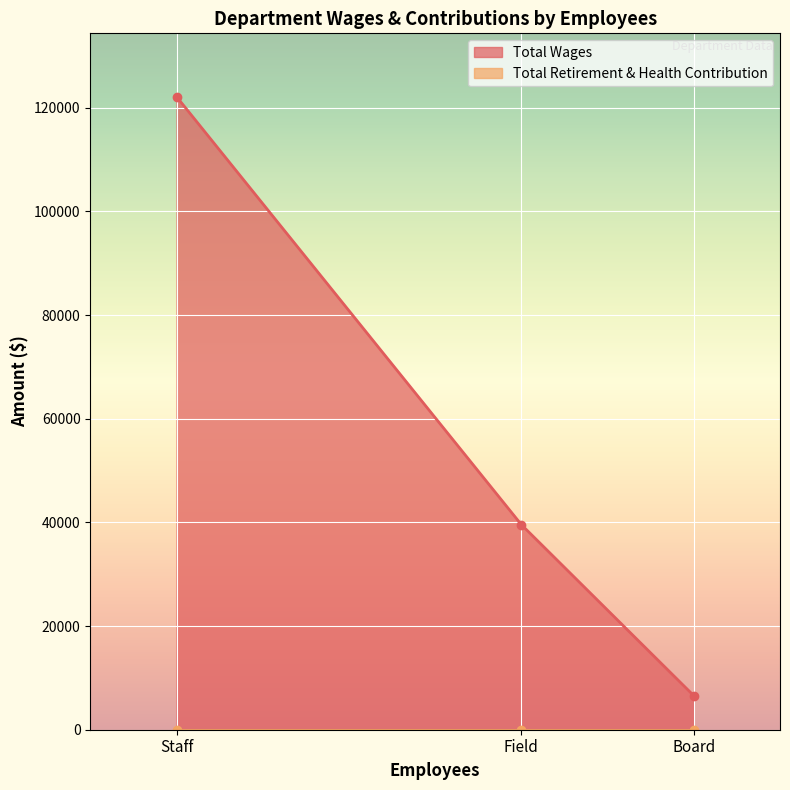

What is the sum of all values?

168306